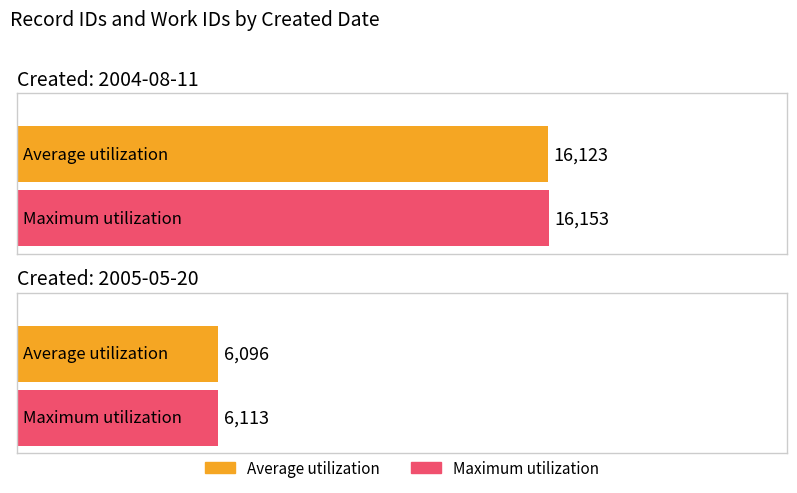

Which series changed the most between 2004-08-11 and 2005-05-20?

Maximum utilization